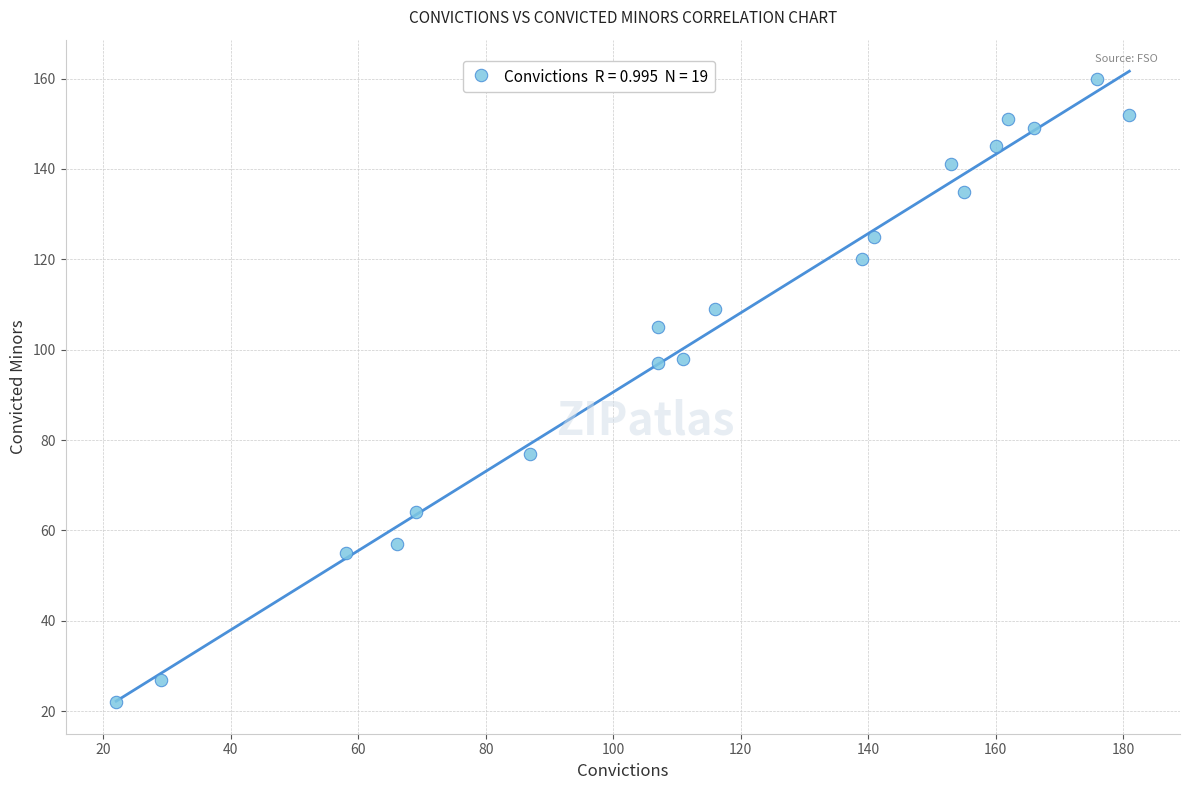

What is the range of Y values (max minus min)?

138